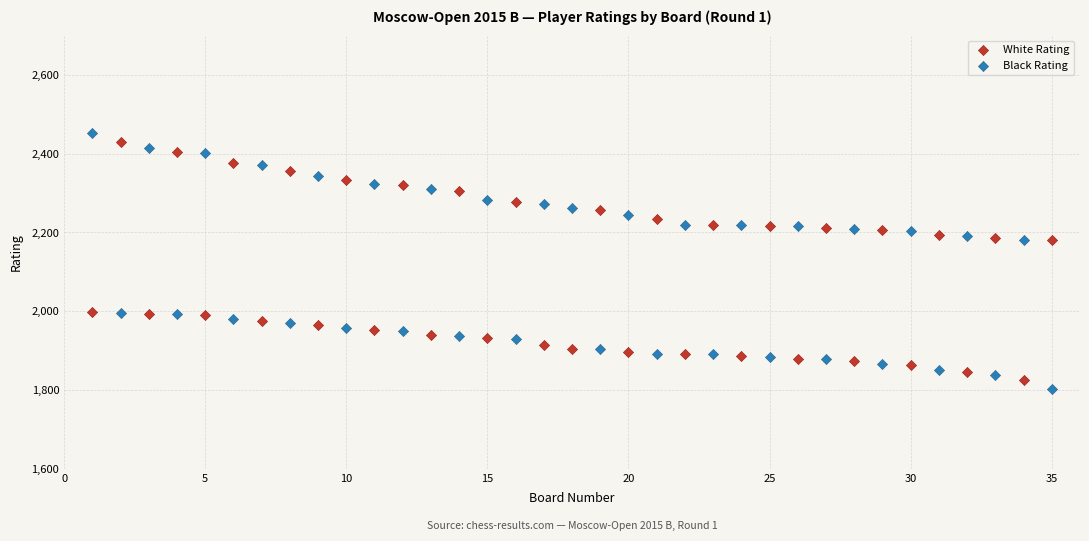

Which series reaches the minimum Y coordinate?

Black Rating